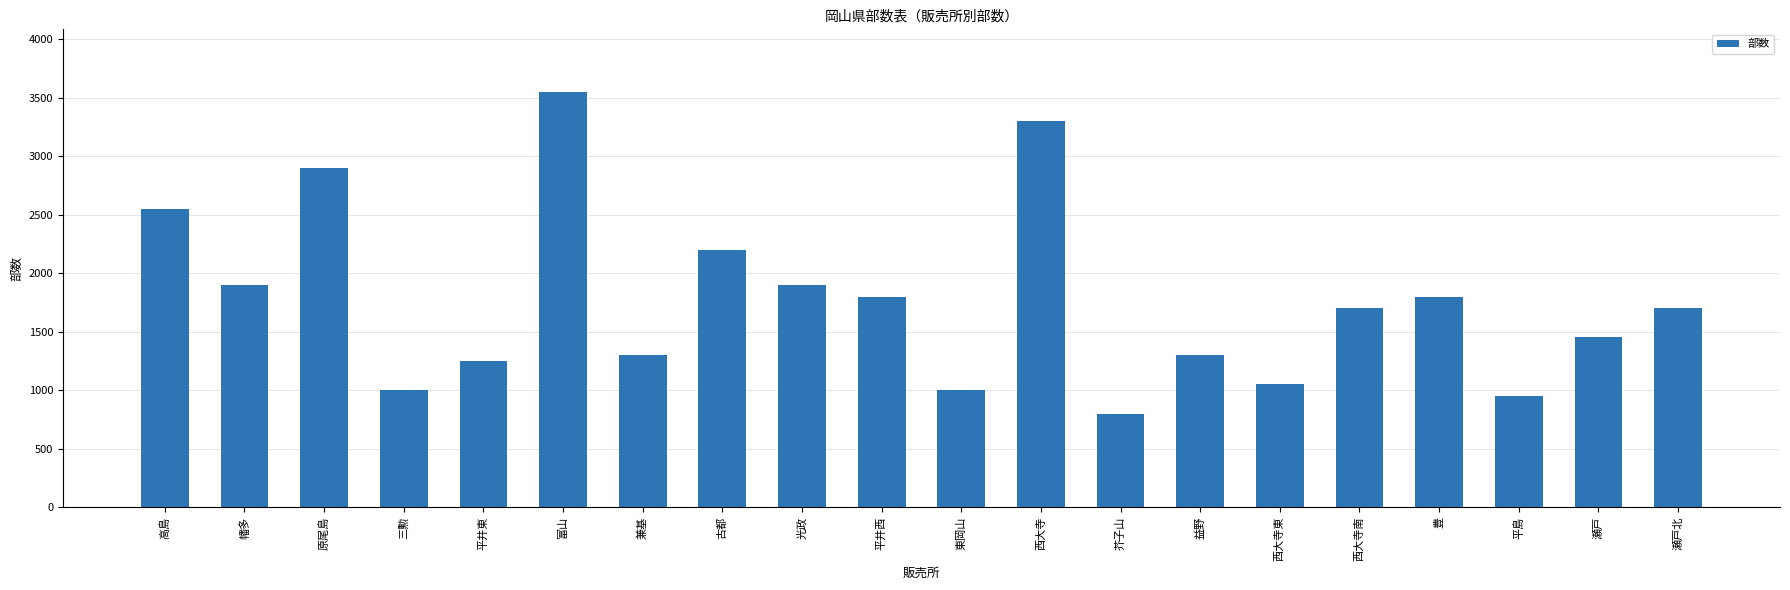

What is the minimum value shown in the chart?

800